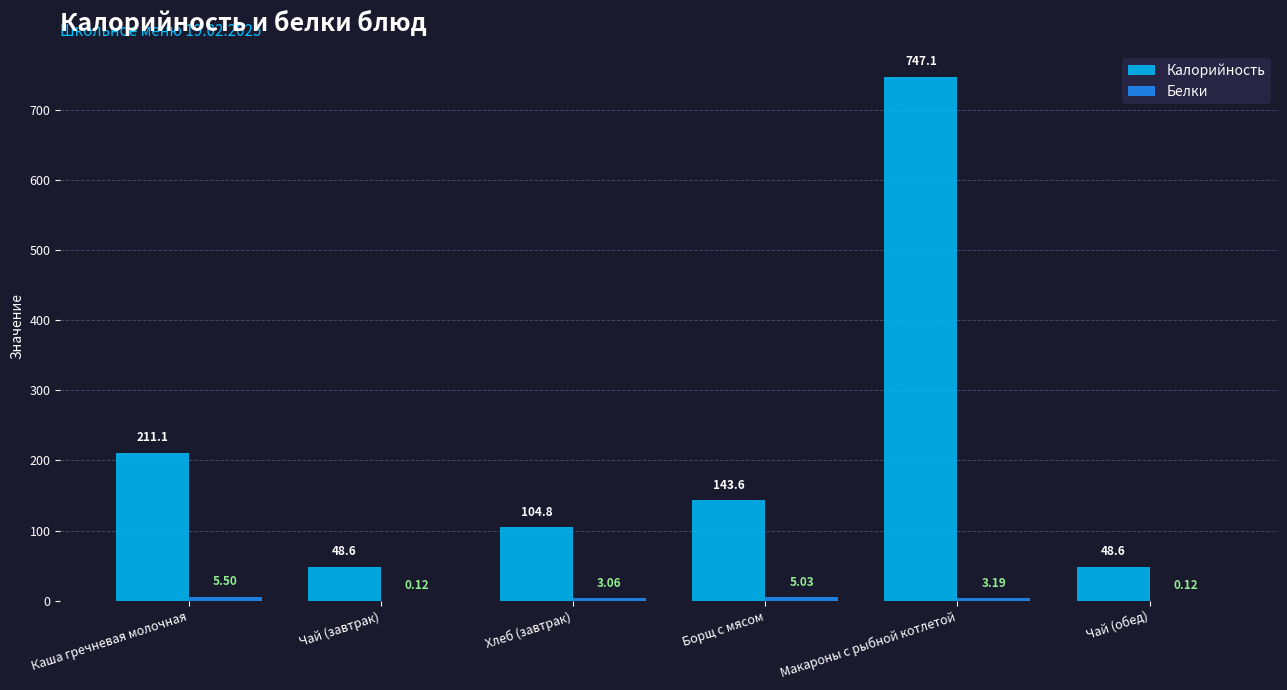

At which label does Калорийность reach its peak?

Макароны с рыбной котлетой